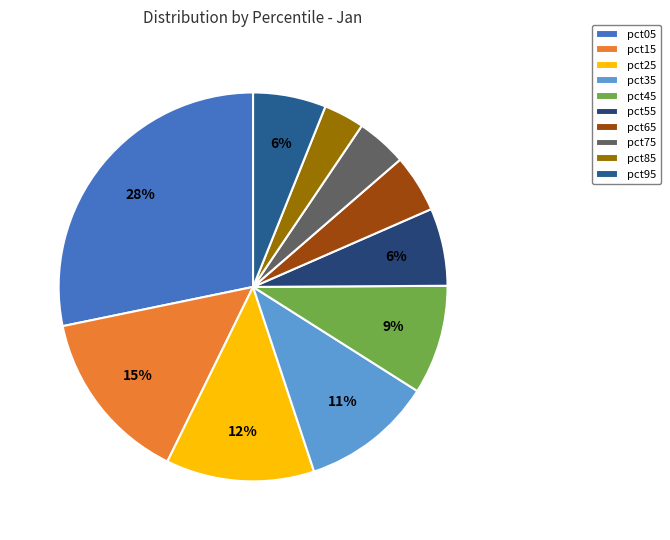

The pct75 slice represents 4% of the pie. True or false?

True